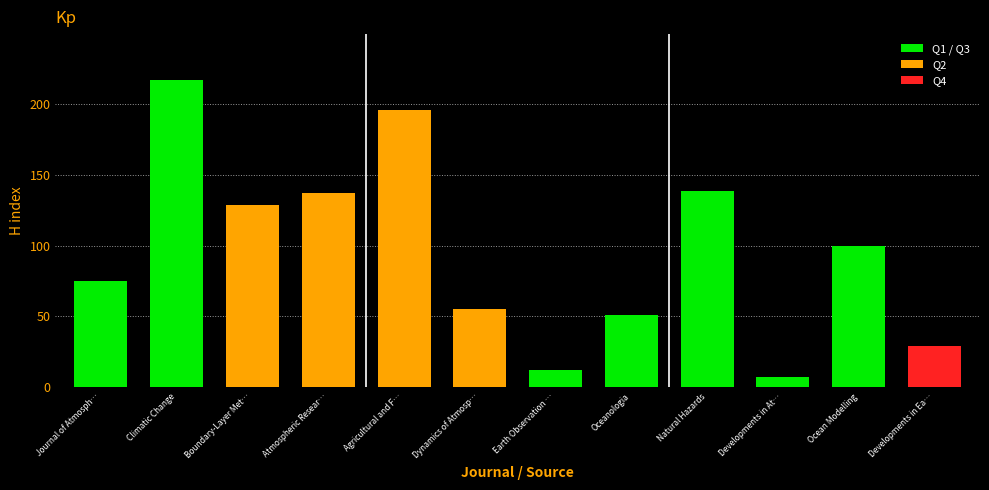

The chart shows a value of 100 at Ocean Modelling. True or false?

True